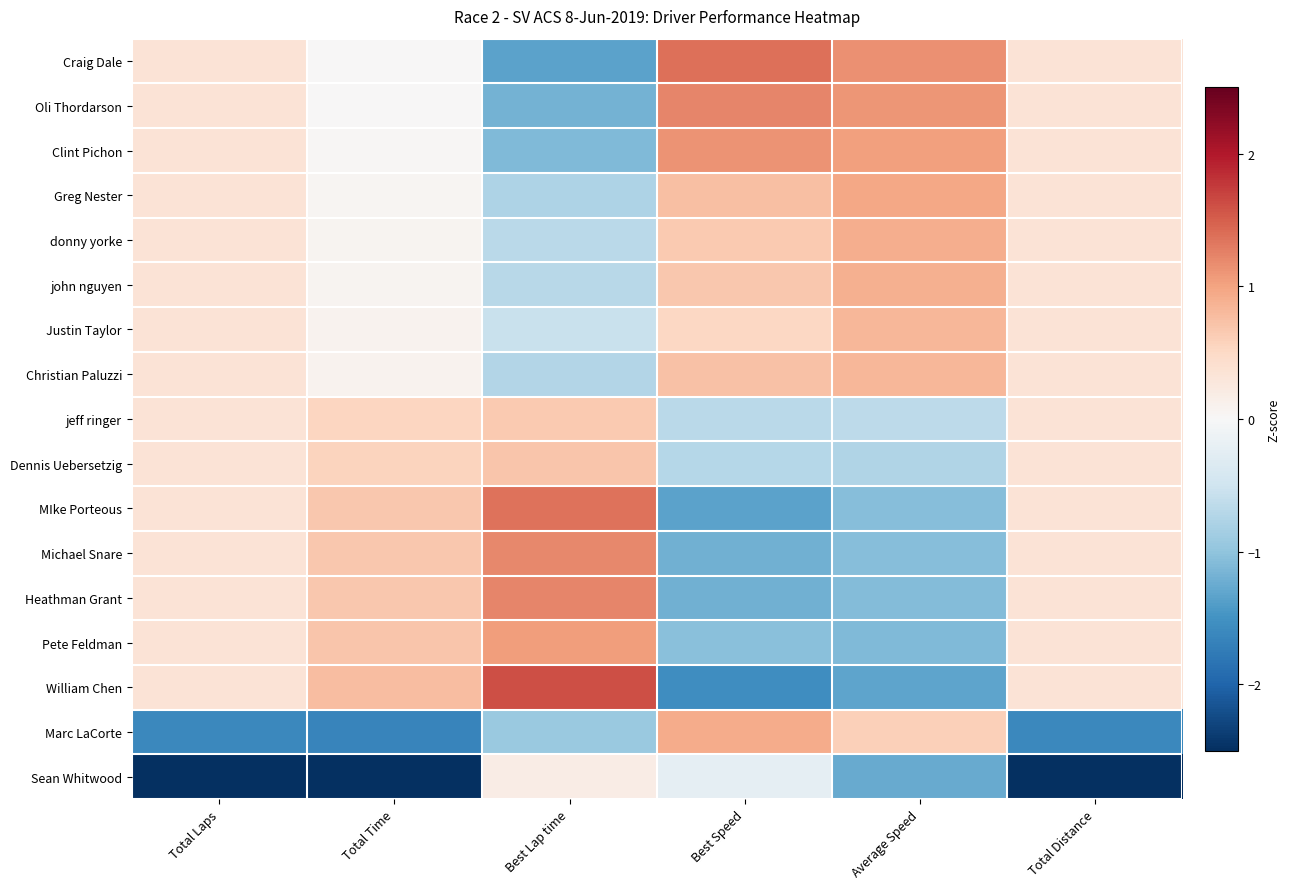

Reading left to right, list all the values displayed in this chart.

Craig Dale: Total Laps=0.3	Total Time=0.0	Best Lap time=-1.3	Best Speed=1.4	Average Speed=1.1	Total Distance=0.3
Oli Thordarson: Total Laps=0.3	Total Time=0.0	Best Lap time=-1.2	Best Speed=1.2	Average Speed=1.1	Total Distance=0.3
Clint Pichon: Total Laps=0.3	Total Time=0.0	Best Lap time=-1.1	Best Speed=1.1	Average Speed=1.0	Total Distance=0.3
Greg Nester: Total Laps=0.3	Total Time=0.0	Best Lap time=-0.8	Best Speed=0.8	Average Speed=1.0	Total Distance=0.3
donny yorke: Total Laps=0.3	Total Time=0.1	Best Lap time=-0.7	Best Speed=0.7	Average Speed=0.9	Total Distance=0.3
john nguyen: Total Laps=0.3	Total Time=0.1	Best Lap time=-0.7	Best Speed=0.7	Average Speed=0.9	Total Distance=0.3
Justin Taylor: Total Laps=0.3	Total Time=0.1	Best Lap time=-0.6	Best Speed=0.5	Average Speed=0.8	Total Distance=0.3
Christian Paluzzi: Total Laps=0.3	Total Time=0.1	Best Lap time=-0.7	Best Speed=0.7	Average Speed=0.8	Total Distance=0.3
jeff ringer: Total Laps=0.3	Total Time=0.5	Best Lap time=0.7	Best Speed=-0.7	Average Speed=-0.7	Total Distance=0.3
Dennis Uebersetzig: Total Laps=0.3	Total Time=0.6	Best Lap time=0.7	Best Speed=-0.7	Average Speed=-0.8	Total Distance=0.3
MIke Porteous: Total Laps=0.3	Total Time=0.7	Best Lap time=1.4	Best Speed=-1.3	Average Speed=-1.1	Total Distance=0.3
Michael Snare: Total Laps=0.3	Total Time=0.7	Best Lap time=1.2	Best Speed=-1.2	Average Speed=-1.1	Total Distance=0.3
Heathman Grant: Total Laps=0.3	Total Time=0.7	Best Lap time=1.2	Best Speed=-1.2	Average Speed=-1.1	Total Distance=0.3
Pete Feldman: Total Laps=0.3	Total Time=0.7	Best Lap time=1.0	Best Speed=-1.0	Average Speed=-1.1	Total Distance=0.3
William Chen: Total Laps=0.3	Total Time=0.8	Best Lap time=1.6	Best Speed=-1.6	Average Speed=-1.3	Total Distance=0.3
Marc LaCorte: Total Laps=-1.6	Total Time=-1.7	Best Lap time=-0.9	Best Speed=0.9	Average Speed=0.6	Total Distance=-1.6
Sean Whitwood: Total Laps=-3.6	Total Time=-3.3	Best Lap time=0.2	Best Speed=-0.2	Average Speed=-1.3	Total Distance=-3.6